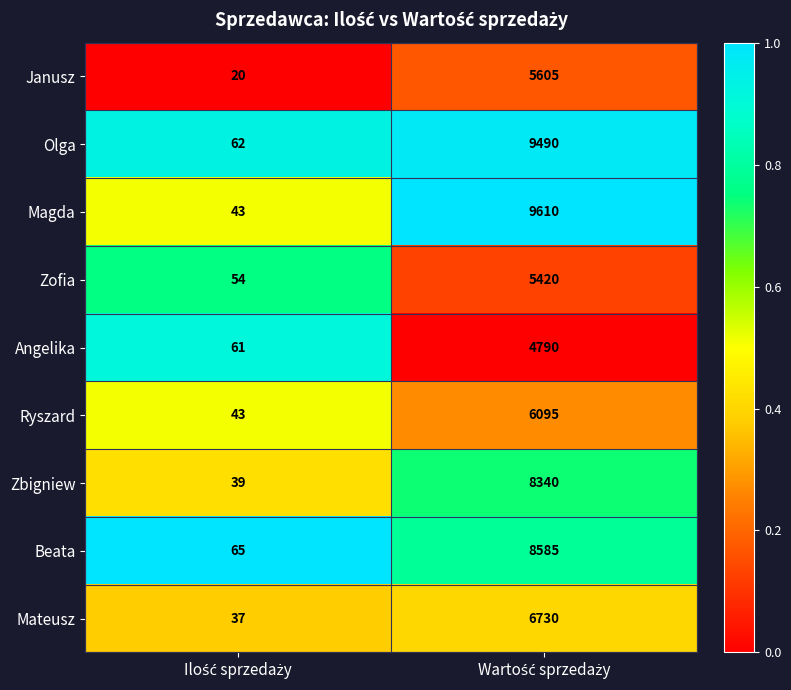

What is the difference between the maximum and minimum values in the Olga series?

9428